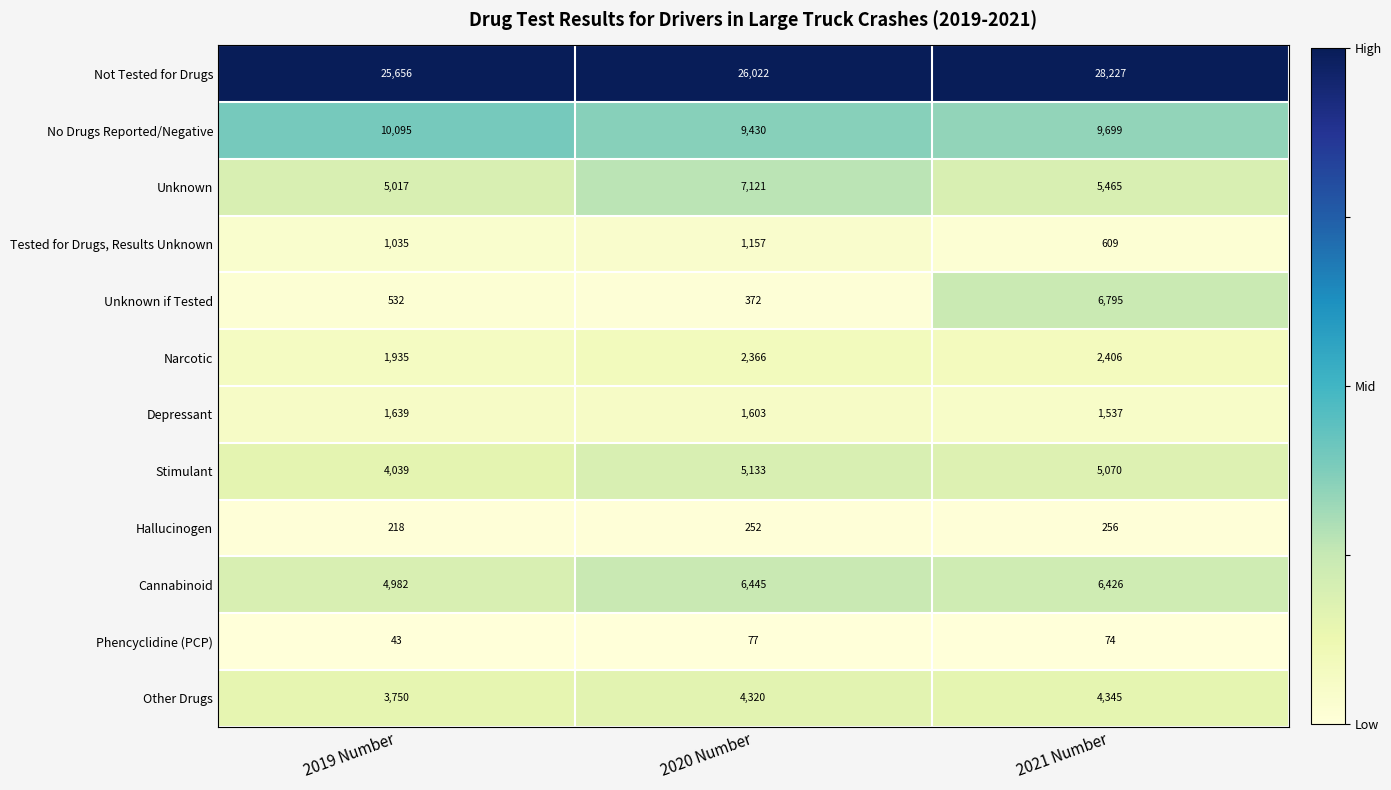

At how many categories does at least one series exceed 13075?

3